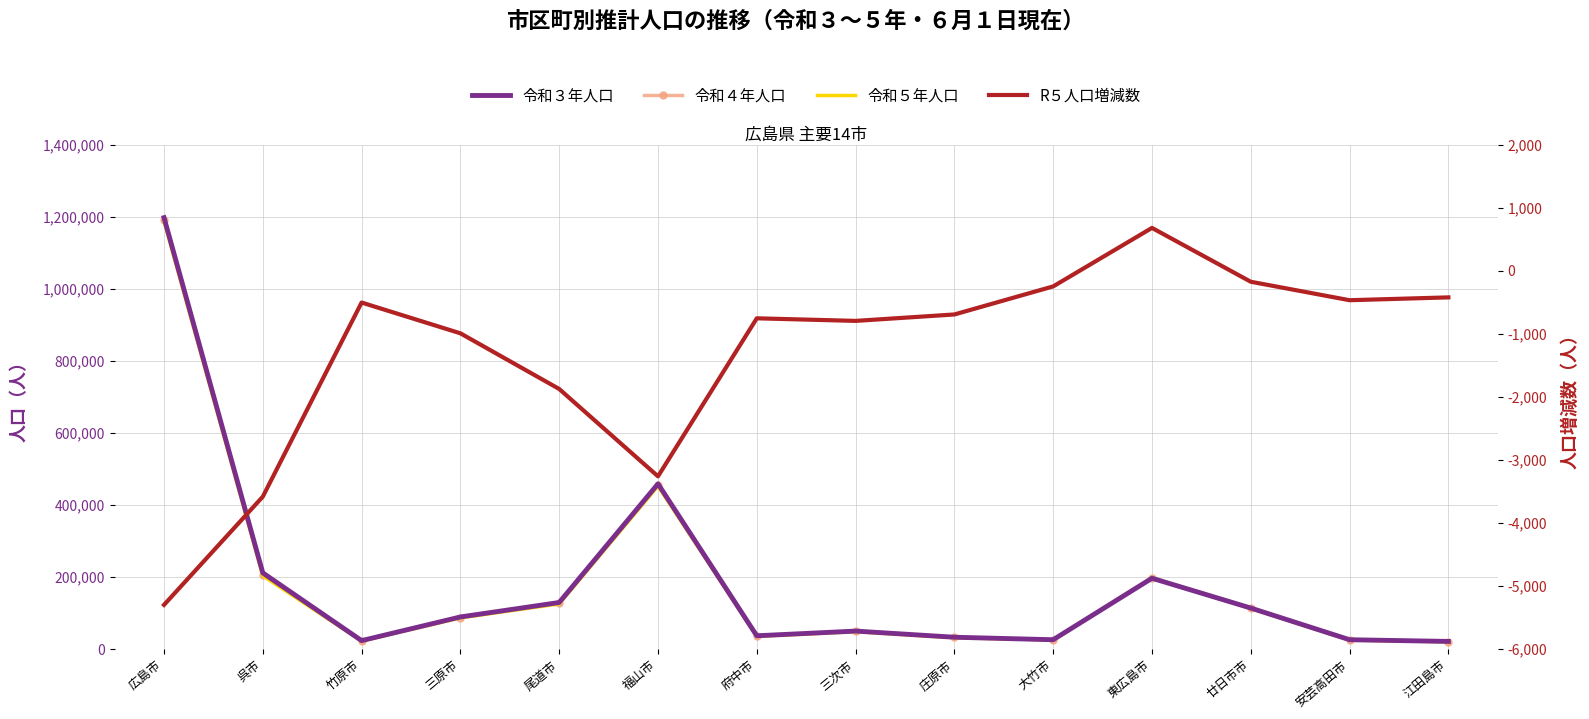

Where is the first local maximum for 令和５年人口?

福山市